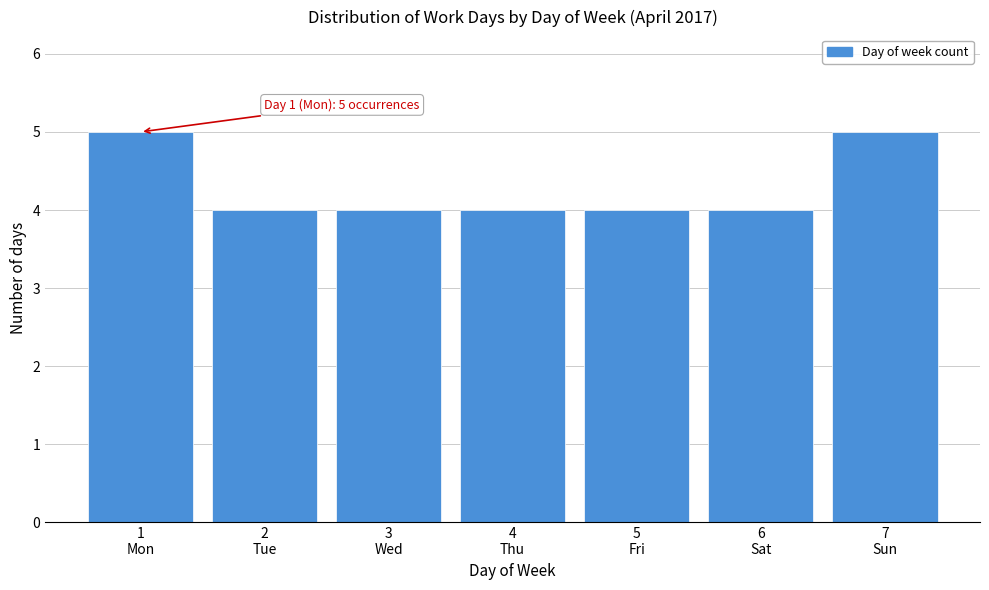

Reading right to left, what are all the values shown in this chart?

5	4	4	4	4	4	5